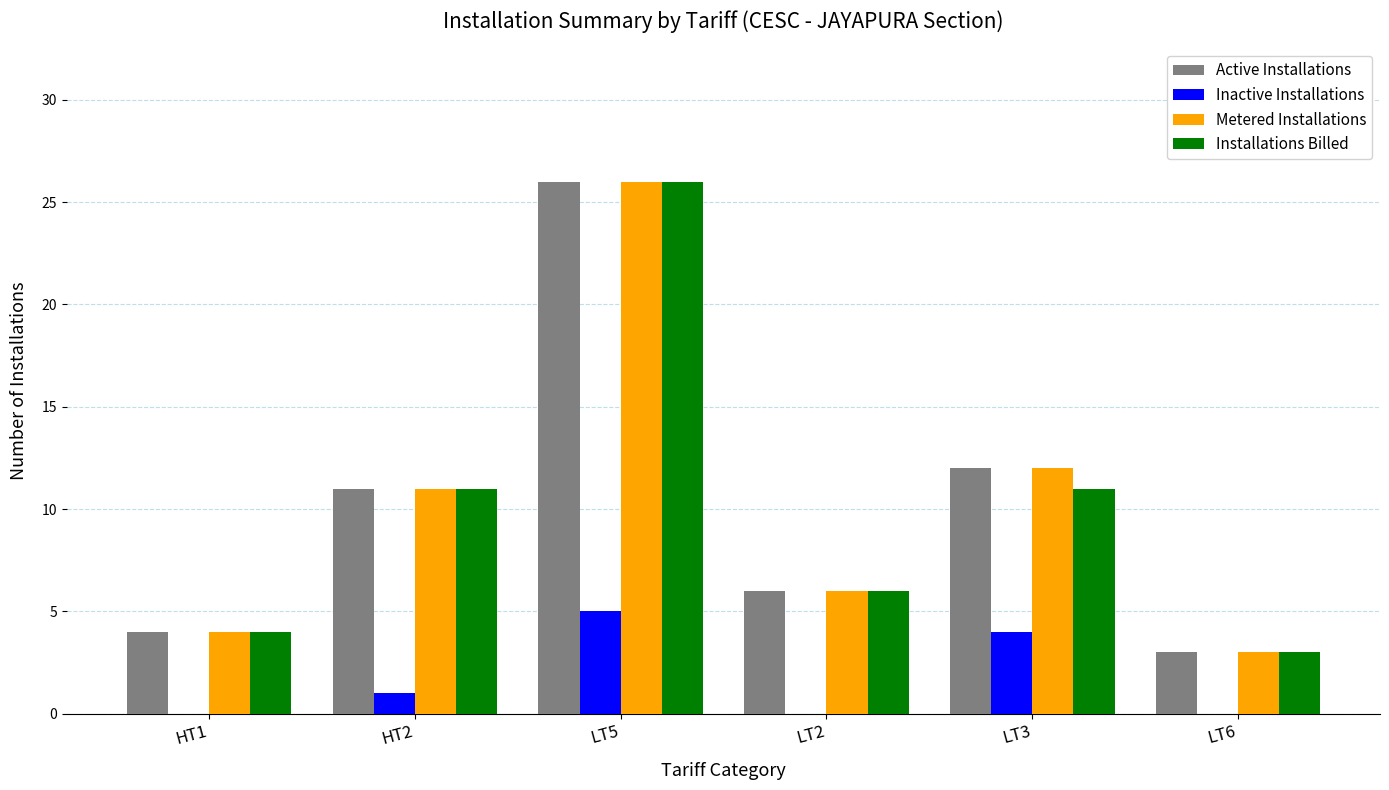

At which category is the sum across all series the highest?

LT5